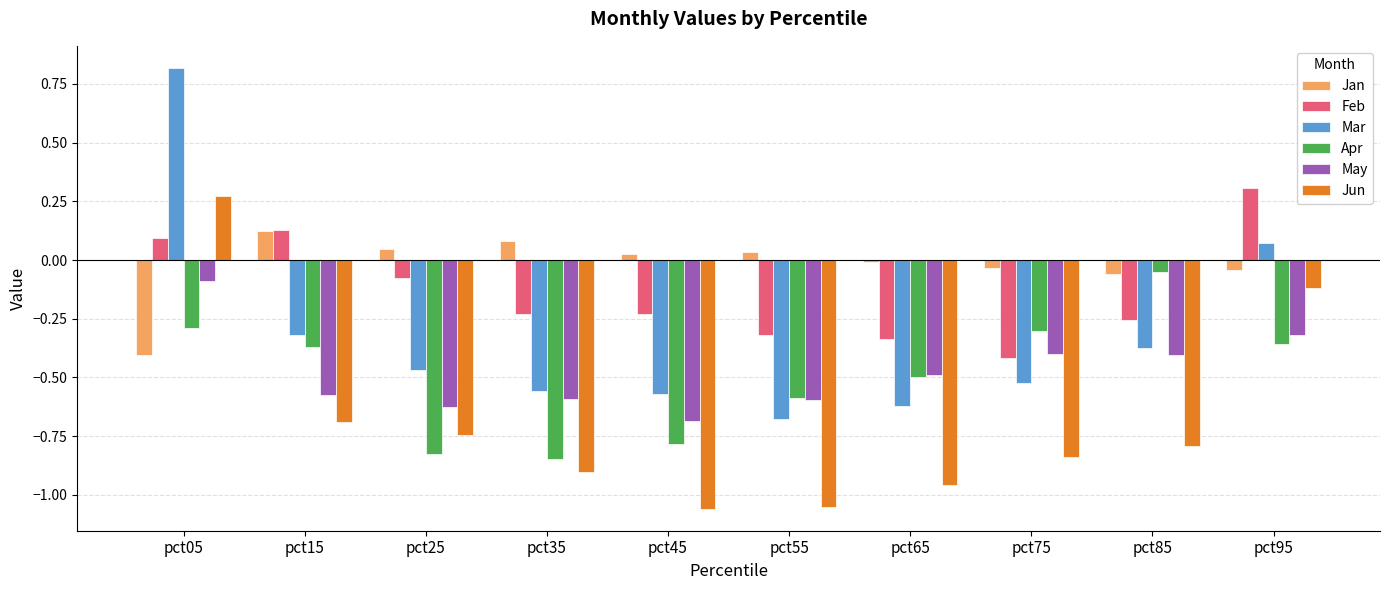

Between pct75 and pct85, which series saw the biggest shift?

Apr